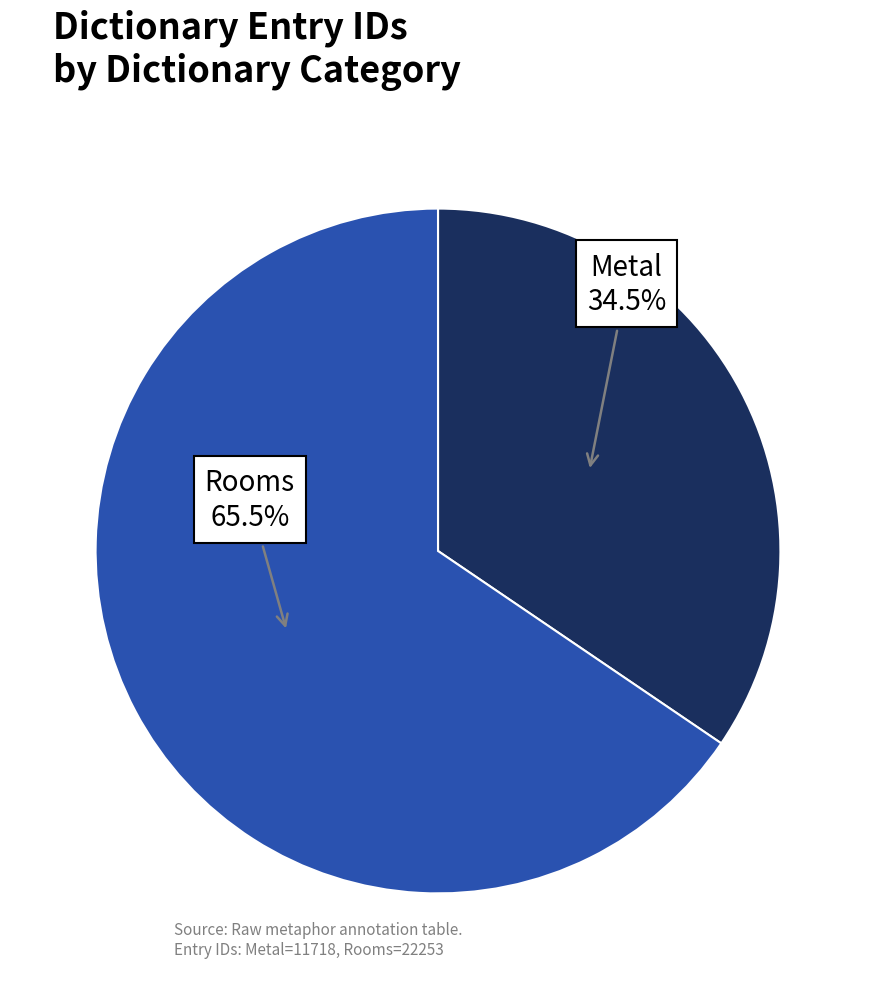

Is there a majority slice in this chart?

Yes